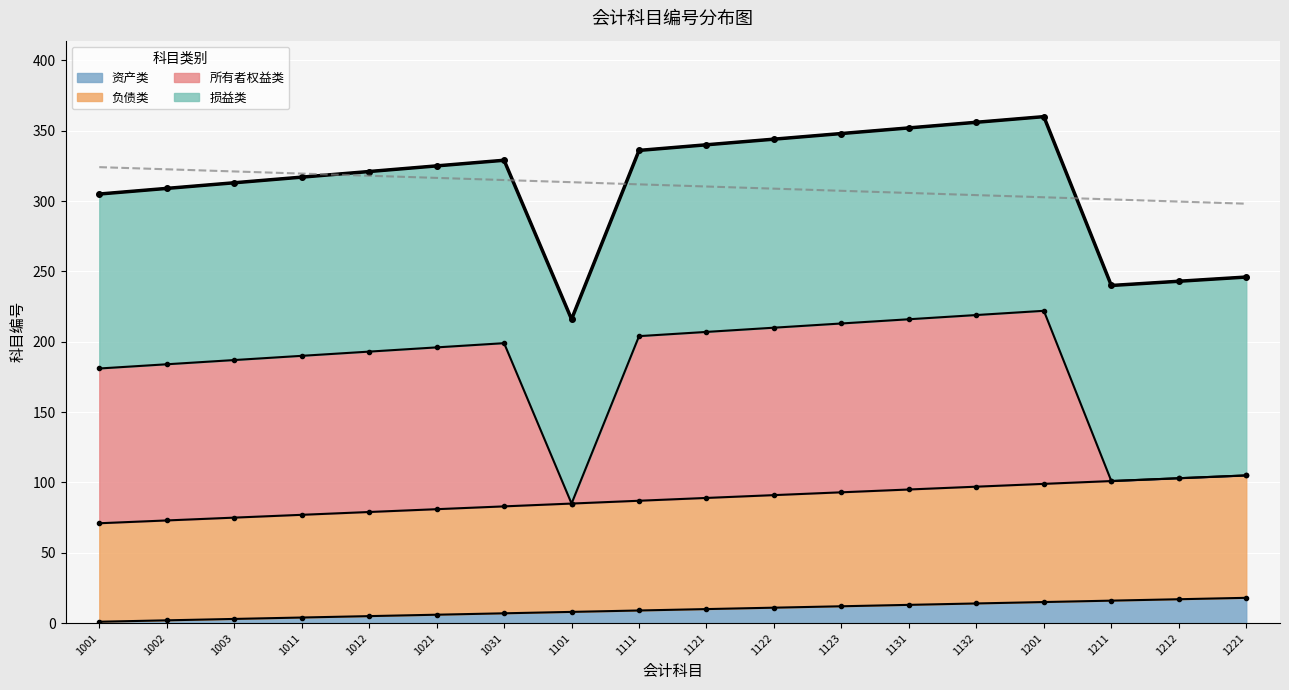

What is the difference between the 资产类 values at 1012 and 1121?

5